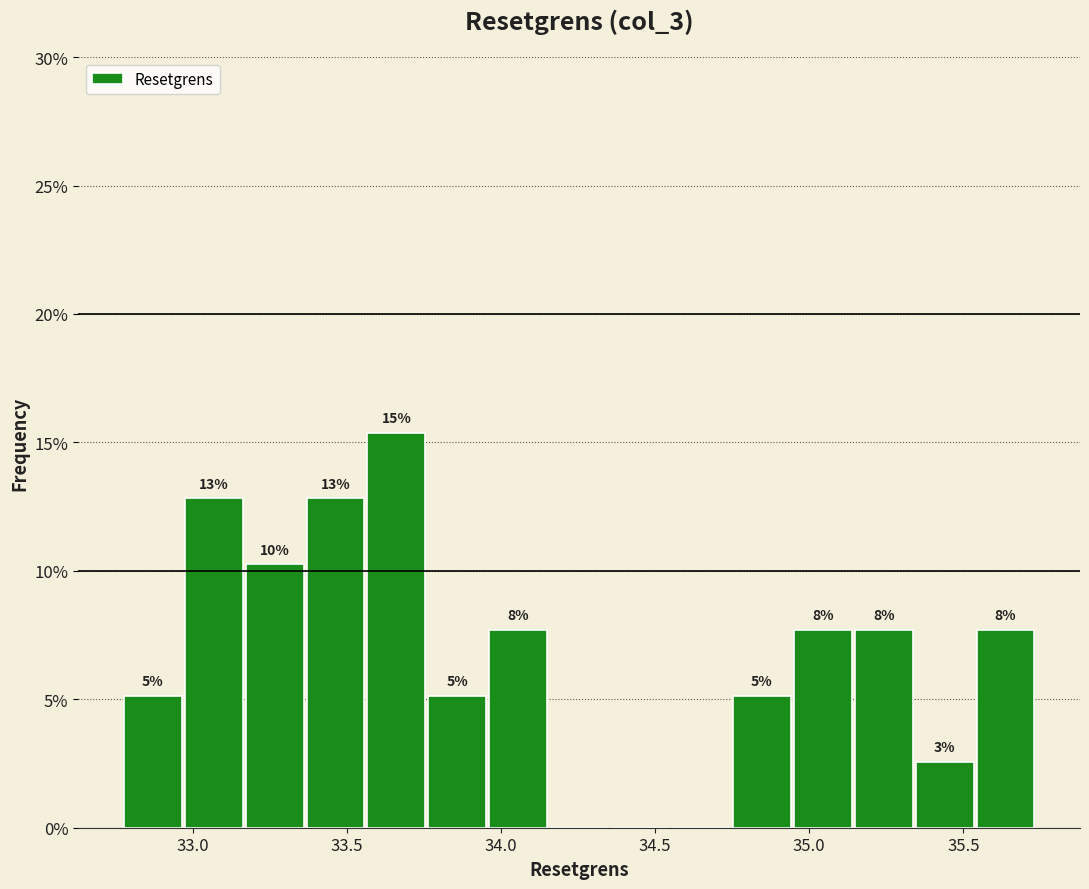

Read against the x-axis, roughly where is the centre of the tallest bar?

33.65